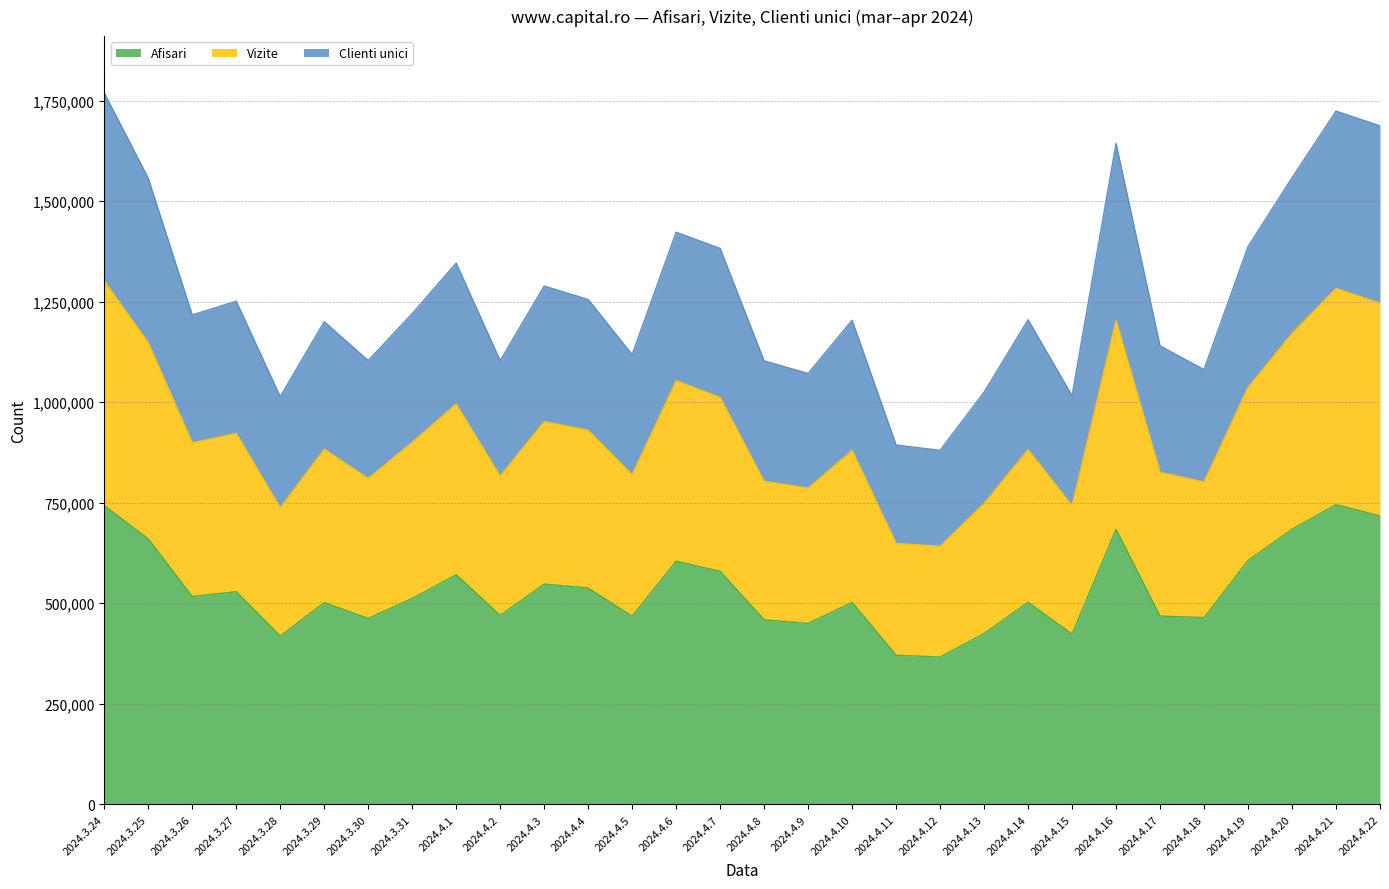

At which category does Clienti unici reach its first local peak?

2024.3.27